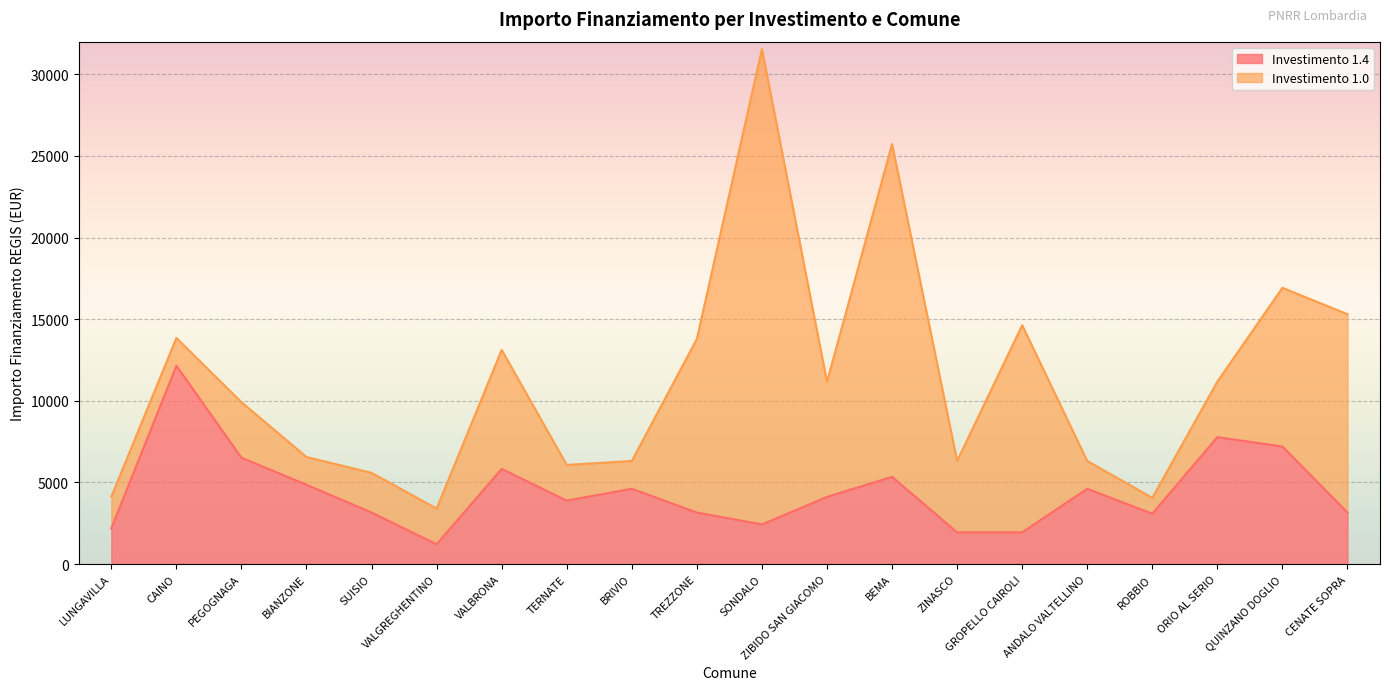

Where is the data nearest to the value 6682?

PEGOGNAGA